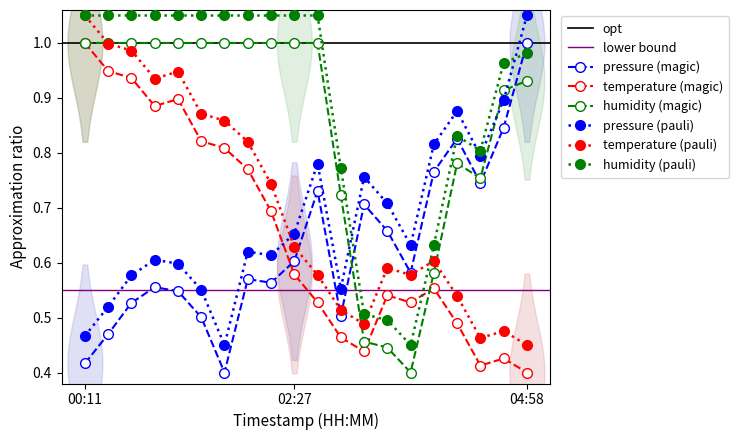

True or false: humidity has more than 0 interior local peaks.

True